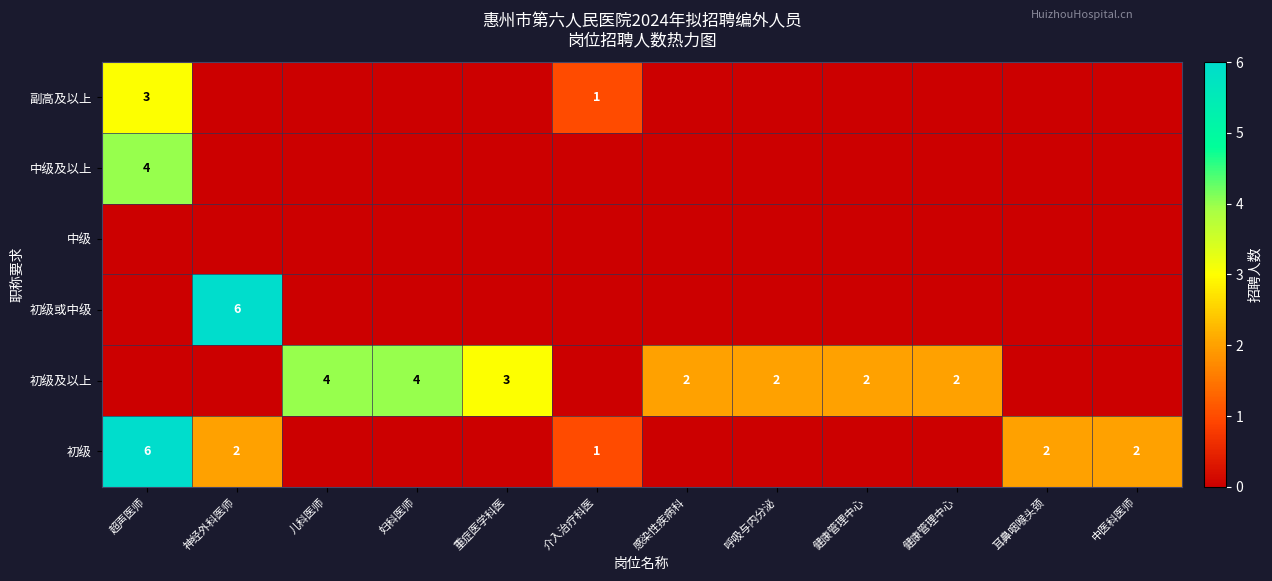

What is the total value across all series at 儿科医师?

4